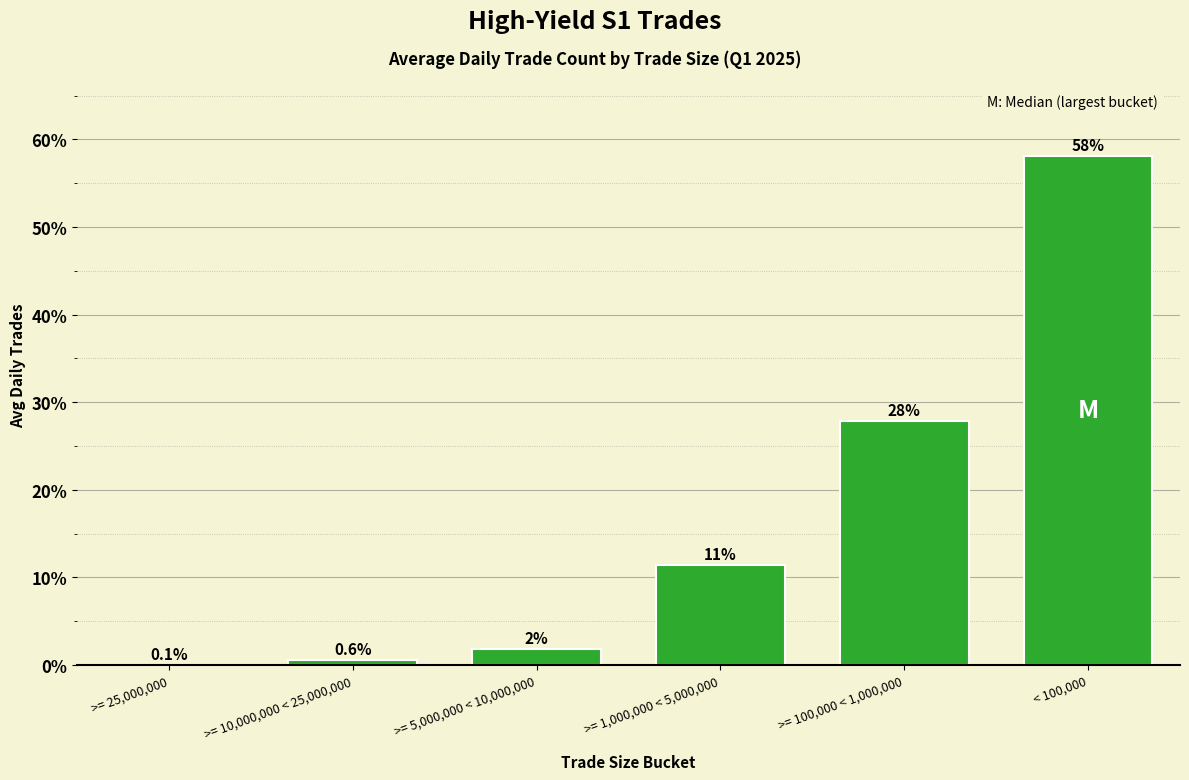

Where is the data nearest to the value 29?

>= 100,000 < 1,000,000